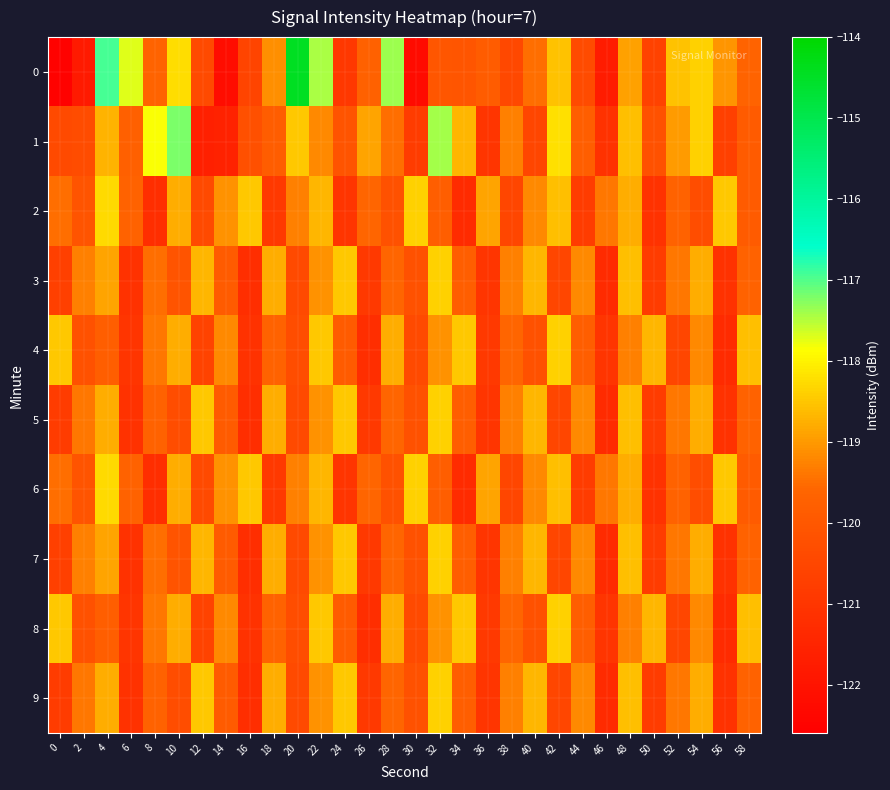

Reading right to left, list all the values displayed in this chart.

0: 58=-119.7	56=-119.0	54=-118.4	52=-118.5	50=-120.6	48=-118.9	46=-121.7	44=-120.4	42=-118.6	40=-119.5	38=-120.5	36=-119.9	34=-120.1	32=-120.0	30=-122.3	28=-117.4	26=-119.7	24=-121.0	22=-117.4	20=-114.5	18=-119.1	16=-120.6	14=-122.2	12=-120.4	10=-118.2	8=-119.7	6=-117.7	4=-116.9	2=-121.8	0=-122.5
1: 58=-119.9	56=-120.7	54=-118.4	52=-119.0	50=-120.2	48=-118.6	46=-121.1	44=-119.8	42=-118.2	40=-120.5	38=-119.3	36=-121.0	34=-118.7	32=-117.4	30=-120.8	28=-119.5	26=-118.9	24=-120.1	22=-119.2	20=-118.5	18=-119.8	16=-120.2	14=-121.6	12=-121.7	10=-117.2	8=-117.9	6=-119.8	4=-118.7	2=-120.3	0=-120.4
2: 58=-119.9	56=-118.5	54=-120.3	52=-119.7	50=-121.1	48=-118.8	46=-119.4	44=-120.8	42=-118.6	40=-119.2	38=-120.5	36=-118.9	34=-121.3	32=-119.8	30=-118.4	28=-120.2	26=-119.6	24=-121.0	22=-118.7	20=-119.3	18=-120.9	16=-118.5	14=-119.1	12=-120.4	10=-118.8	8=-121.2	6=-119.7	4=-118.3	2=-120.1	0=-119.5
3: 58=-119.7	56=-121.1	54=-118.8	52=-119.4	50=-120.8	48=-118.6	46=-121.3	44=-119.2	42=-120.5	40=-118.7	38=-119.3	36=-121.0	34=-119.8	32=-118.4	30=-120.2	28=-119.6	26=-120.9	24=-118.5	22=-119.1	20=-120.4	18=-118.8	16=-121.2	14=-119.9	12=-118.7	10=-120.1	8=-119.5	6=-121.1	4=-118.9	2=-119.3	0=-120.7
4: 58=-118.6	56=-121.3	54=-119.2	52=-120.5	50=-118.7	48=-119.3	46=-121.0	44=-119.8	42=-118.4	40=-120.2	38=-119.6	36=-120.9	34=-118.5	32=-119.1	30=-120.4	28=-118.8	26=-121.2	24=-119.9	22=-118.5	20=-120.3	18=-119.7	16=-121.1	14=-119.2	12=-120.6	10=-118.8	8=-119.4	6=-121.0	4=-119.8	2=-120.2	0=-118.5
5: 58=-119.7	56=-121.1	54=-118.8	52=-119.4	50=-120.8	48=-118.6	46=-121.3	44=-119.2	42=-120.5	40=-118.7	38=-119.3	36=-121.0	34=-119.8	32=-118.4	30=-120.2	28=-119.6	26=-120.9	24=-118.5	22=-119.1	20=-120.4	18=-118.8	16=-121.2	14=-119.9	12=-118.5	10=-120.3	8=-119.7	6=-121.1	4=-118.8	2=-119.4	0=-120.8
6: 58=-119.9	56=-118.5	54=-120.3	52=-119.7	50=-121.1	48=-118.8	46=-119.4	44=-120.8	42=-118.6	40=-119.2	38=-120.5	36=-118.9	34=-121.3	32=-119.8	30=-118.4	28=-120.2	26=-119.6	24=-121.0	22=-118.7	20=-119.3	18=-120.9	16=-118.5	14=-119.1	12=-120.4	10=-118.8	8=-121.2	6=-119.7	4=-118.3	2=-120.1	0=-119.5
7: 58=-119.7	56=-121.1	54=-118.8	52=-119.4	50=-120.8	48=-118.6	46=-121.3	44=-119.2	42=-120.5	40=-118.7	38=-119.3	36=-121.0	34=-119.8	32=-118.4	30=-120.2	28=-119.6	26=-120.9	24=-118.5	22=-119.1	20=-120.4	18=-118.8	16=-121.2	14=-119.9	12=-118.7	10=-120.1	8=-119.5	6=-121.1	4=-118.9	2=-119.3	0=-120.7
8: 58=-118.6	56=-121.3	54=-119.2	52=-120.5	50=-118.7	48=-119.3	46=-121.0	44=-119.8	42=-118.4	40=-120.2	38=-119.6	36=-120.9	34=-118.5	32=-119.1	30=-120.4	28=-118.8	26=-121.2	24=-119.9	22=-118.5	20=-120.3	18=-119.7	16=-121.1	14=-119.2	12=-120.6	10=-118.8	8=-119.4	6=-121.0	4=-119.8	2=-120.2	0=-118.5
9: 58=-119.7	56=-121.1	54=-118.8	52=-119.4	50=-120.8	48=-118.6	46=-121.3	44=-119.2	42=-120.5	40=-118.7	38=-119.3	36=-121.0	34=-119.8	32=-118.4	30=-120.2	28=-119.6	26=-120.9	24=-118.5	22=-119.1	20=-120.4	18=-118.8	16=-121.2	14=-119.9	12=-118.5	10=-120.3	8=-119.7	6=-121.1	4=-118.8	2=-119.4	0=-120.8